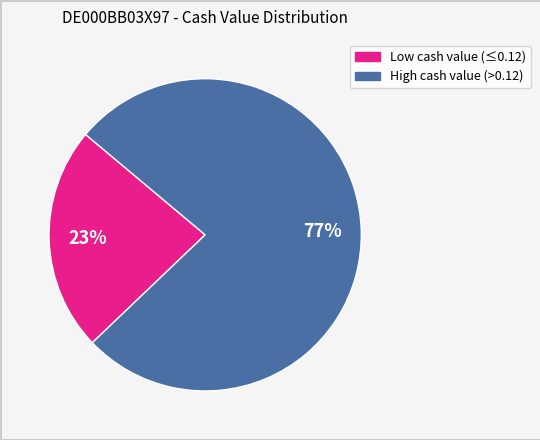

Count the number of slices in the pie.

2